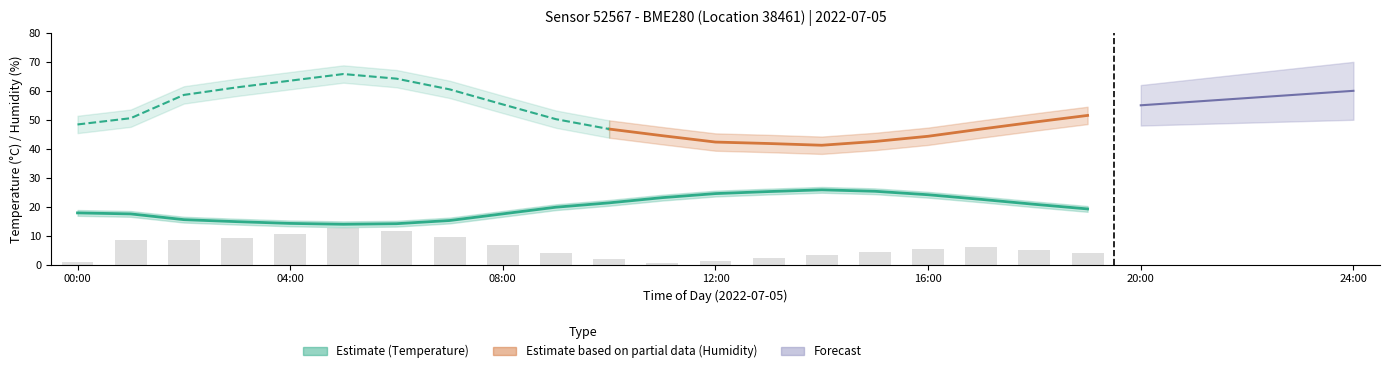

Read the value at 18.

20.8